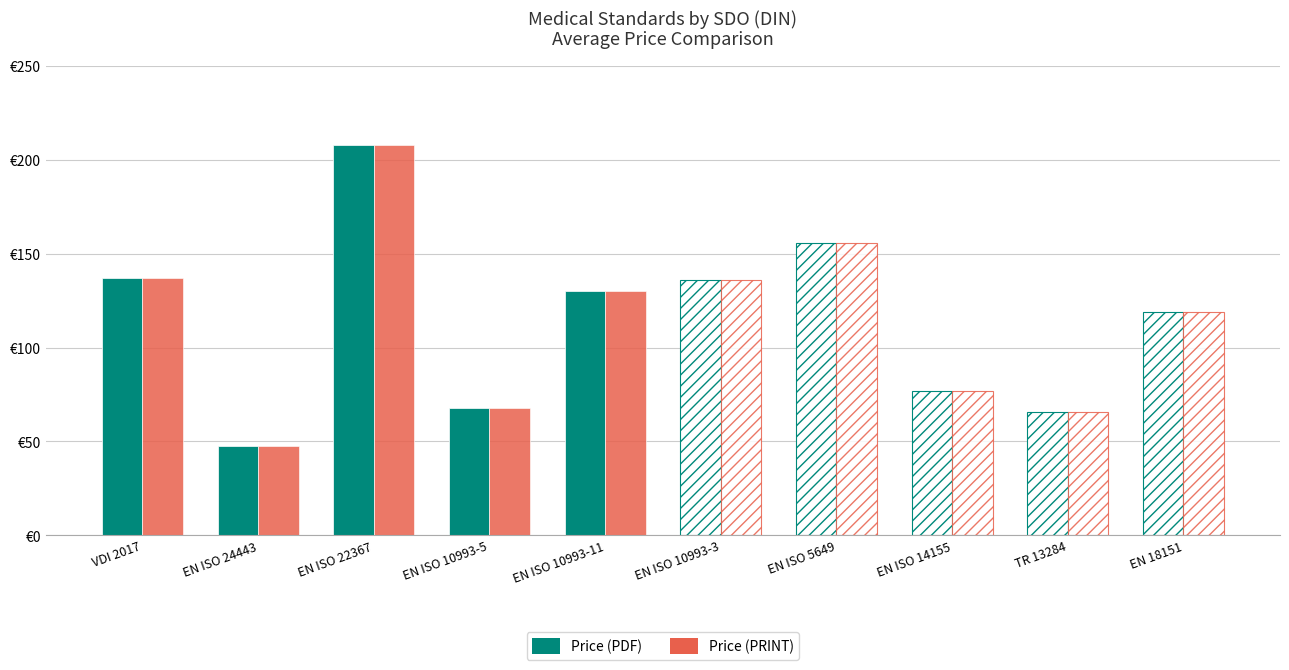

Are the bars horizontal?

No